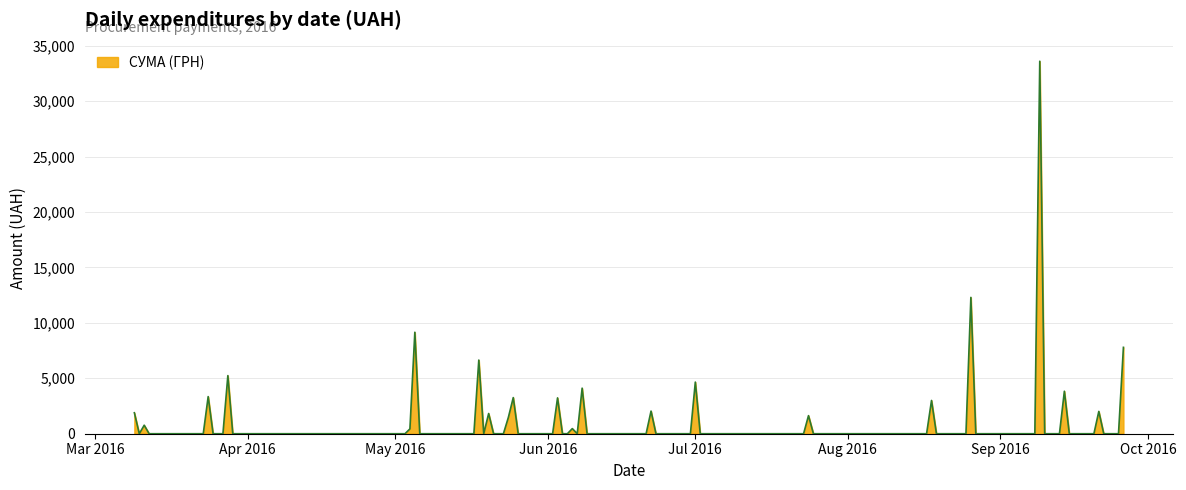

What is the maximum value shown in the chart?

33594.0